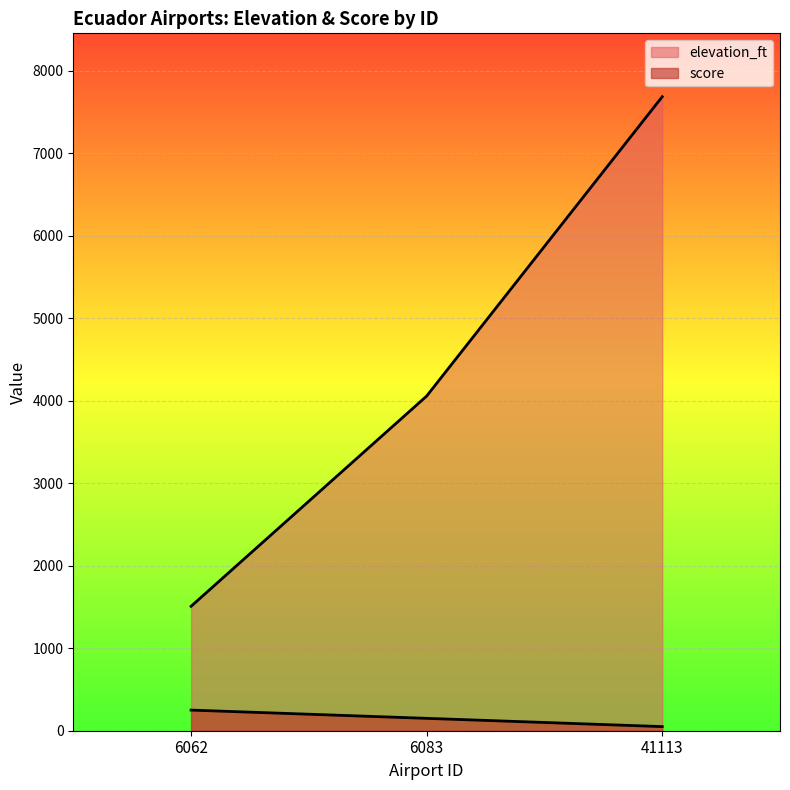

Which category has the lowest value in the score series?

41113